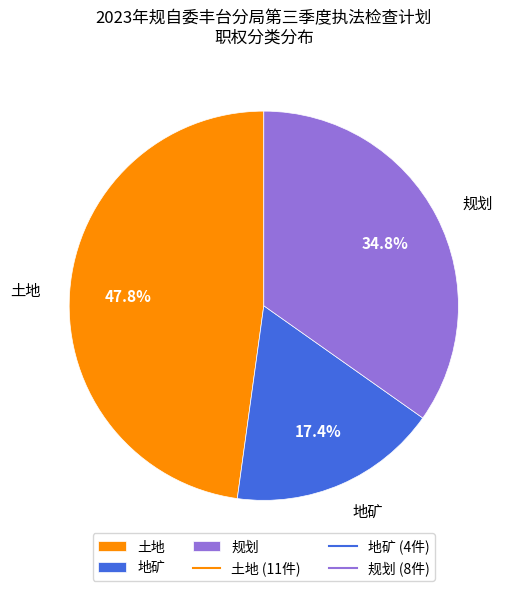

How many slices are in this pie chart?

3